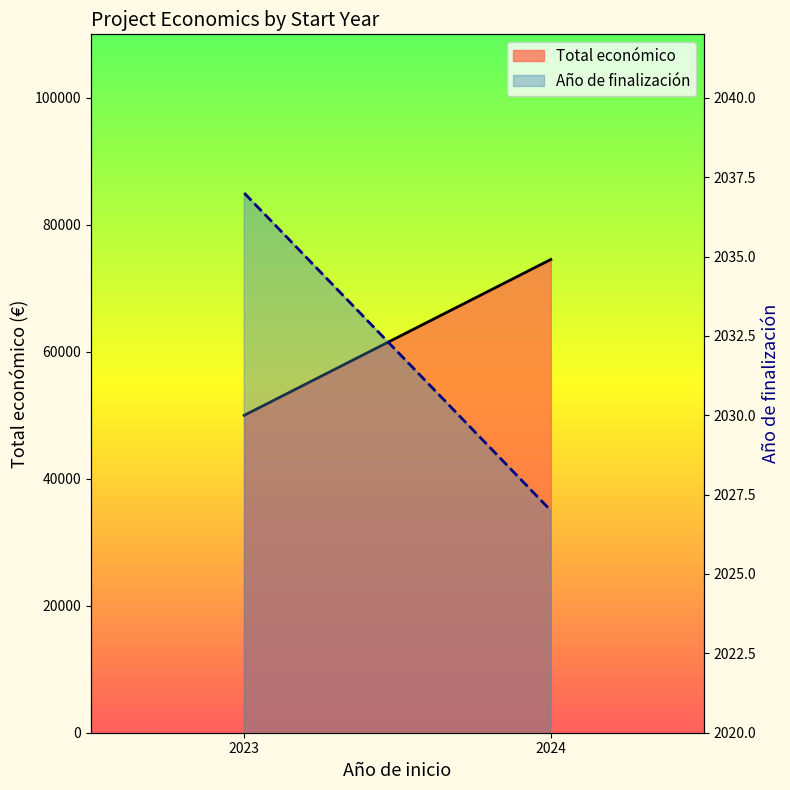

Rank the series by their maximum value, from highest to lowest.

Total económico, Año de finalización